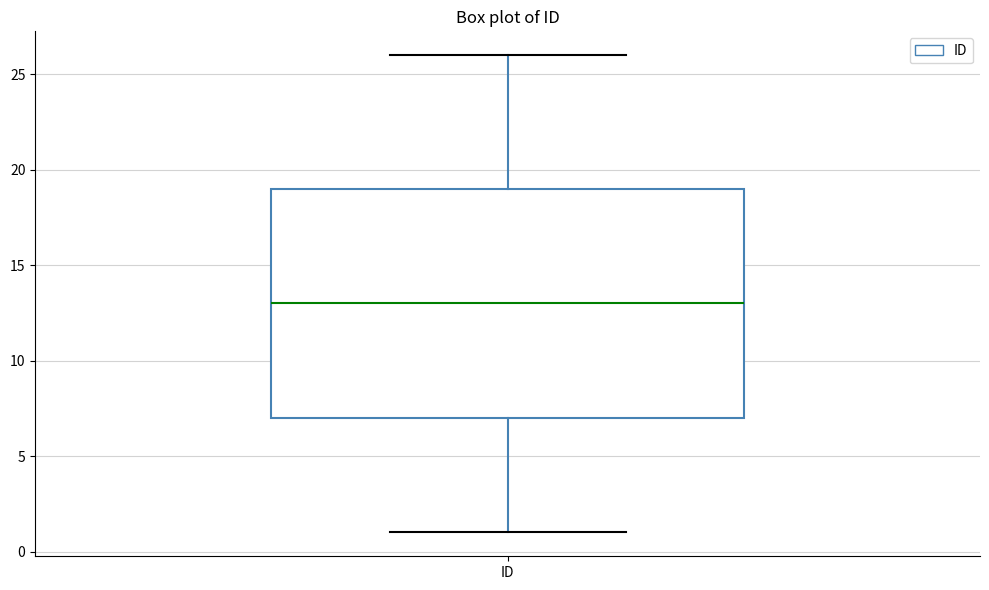

Read this box plot against the y-axis: the position of the median line, the range covered by the box, and the ends of both whiskers. The values are not printed on the chart, so give them approximately, as read against the axis.

median 13, box 7 to 19, whiskers 1 to 26